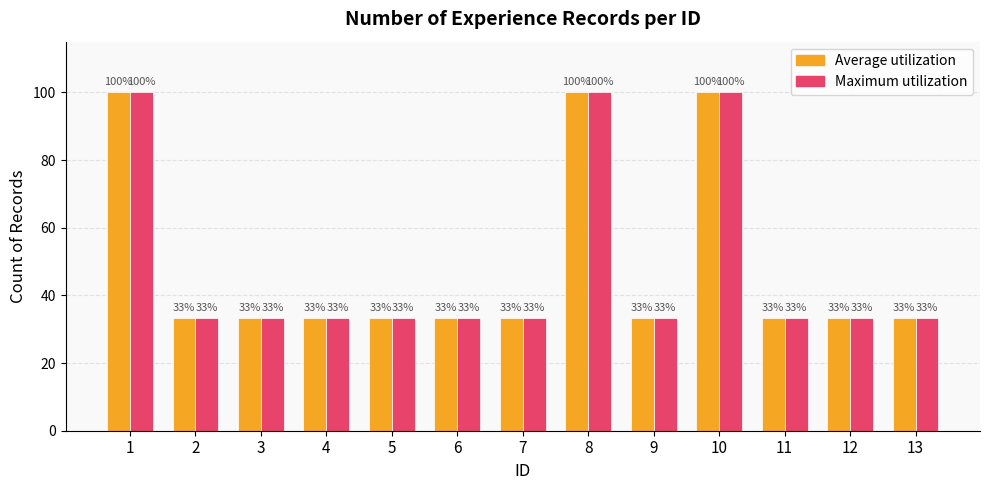

Reading left to right, what are all the values shown in this chart?

Average utilization: 100.0	33.3	33.3	33.3	33.3	33.3	33.3	100.0	33.3	100.0	33.3	33.3	33.3
Maximum utilization: 100.0	33.3	33.3	33.3	33.3	33.3	33.3	100.0	33.3	100.0	33.3	33.3	33.3